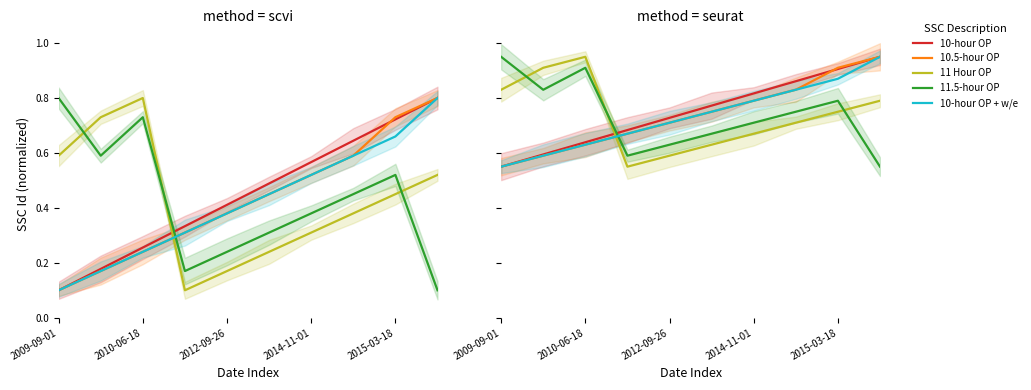

What is the label of the 1st point from the left?

2009-09-01